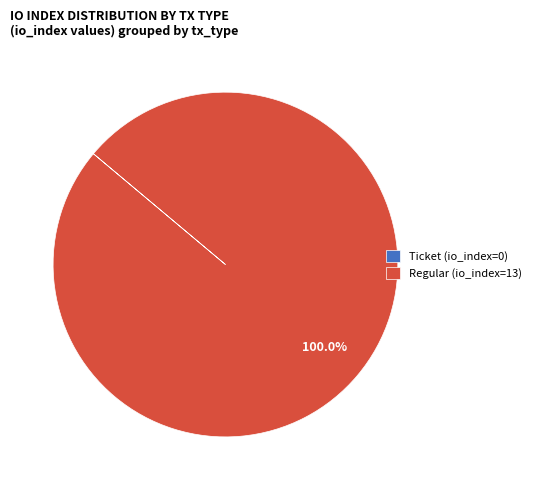

Which category has the biggest portion of the pie?

Regular (io_index=13)